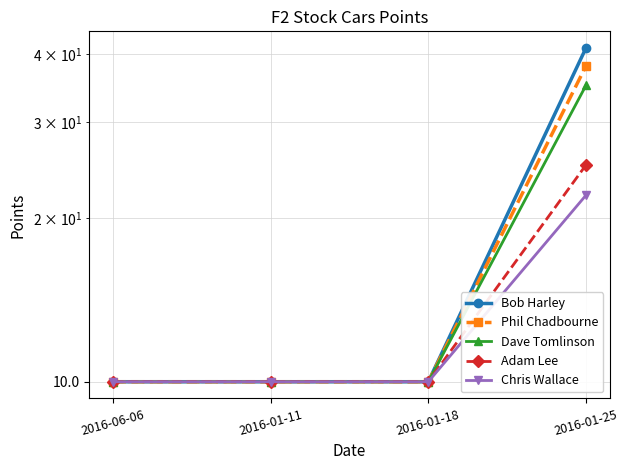

What position from the left is 2016-01-11?

2